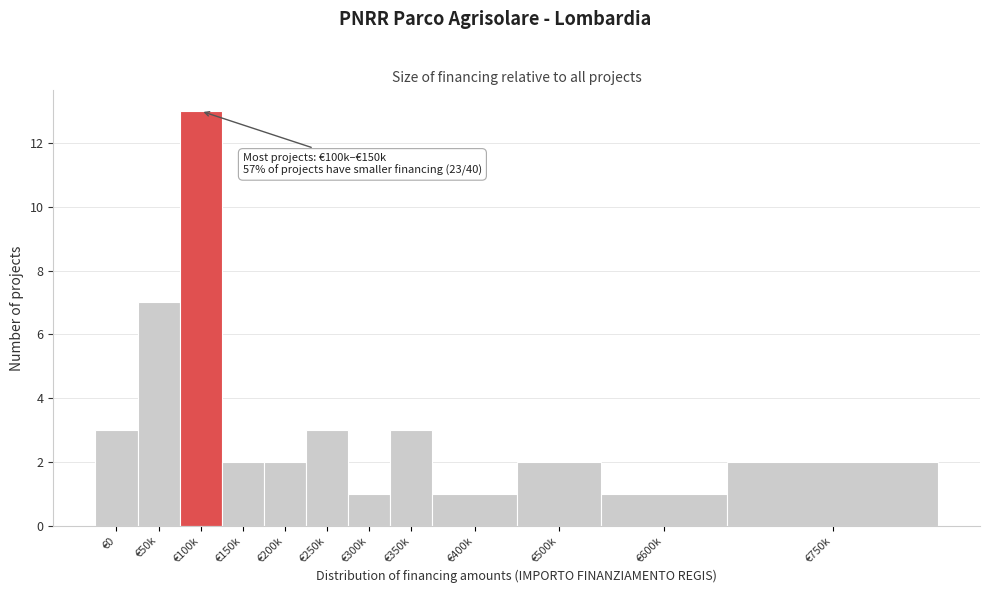

Reading left to right, transcribe all the data shown in this chart.

3	7	13	2	2	3	1	3	1	2	1	2